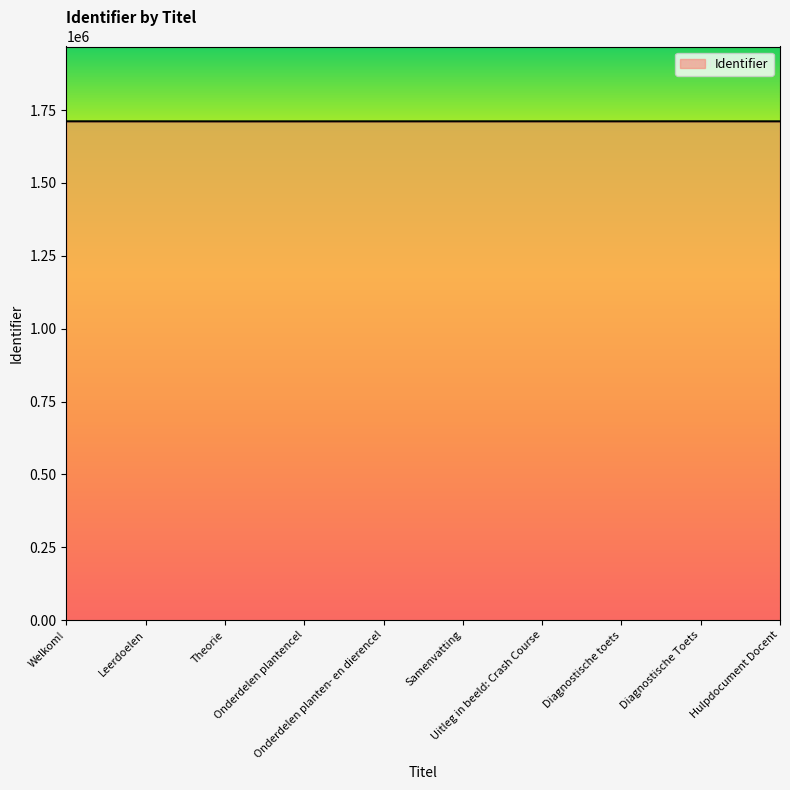

What is the smallest value displayed?

1711279